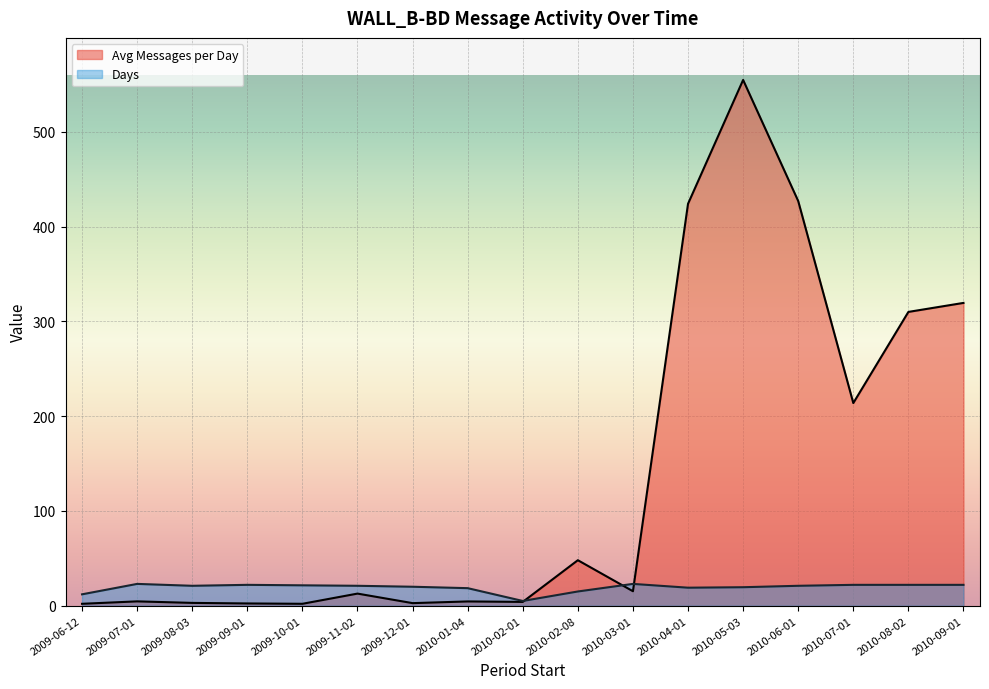

Which series has the largest total across all categories?

Avg Messages per Day